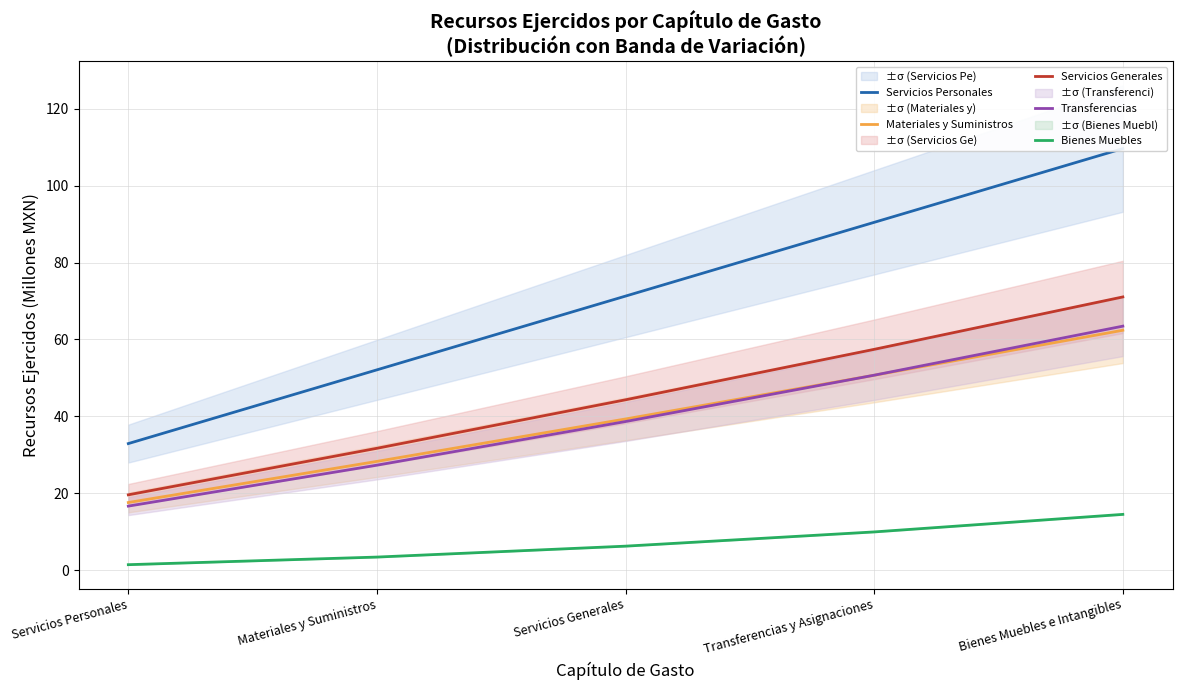

How many values in the Bienes Muebles series are below 6?

2